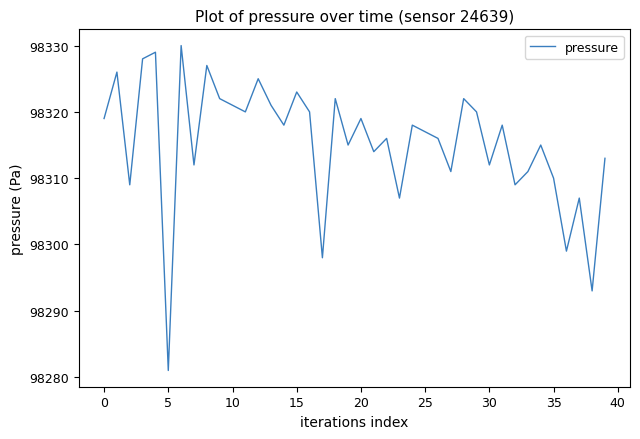

What is the minimum value shown in the chart?

98281